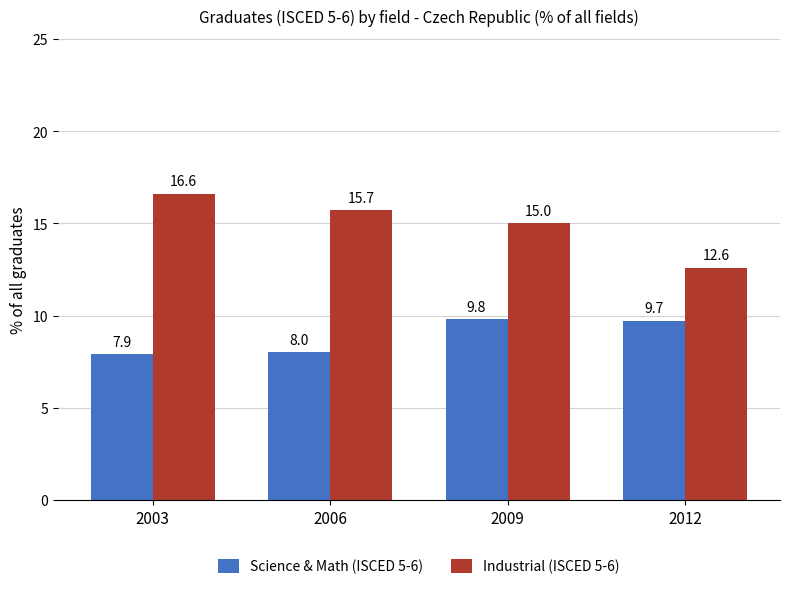

The Industrial (ISCED 5-6) series shows 4.8 at 2006. True or false?

False